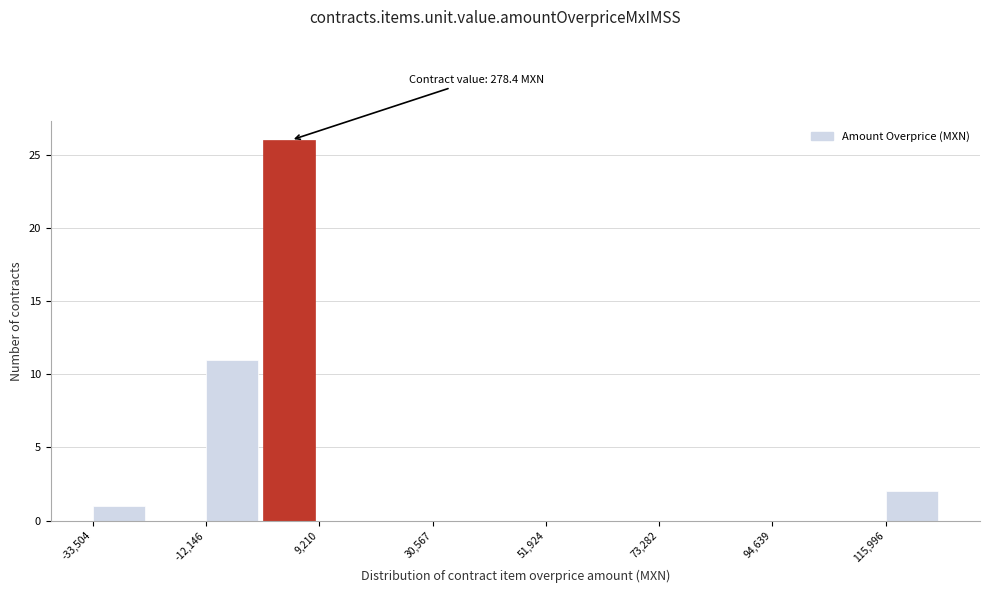

Read against the x-axis, roughly where is the centre of the tallest bar?

5000